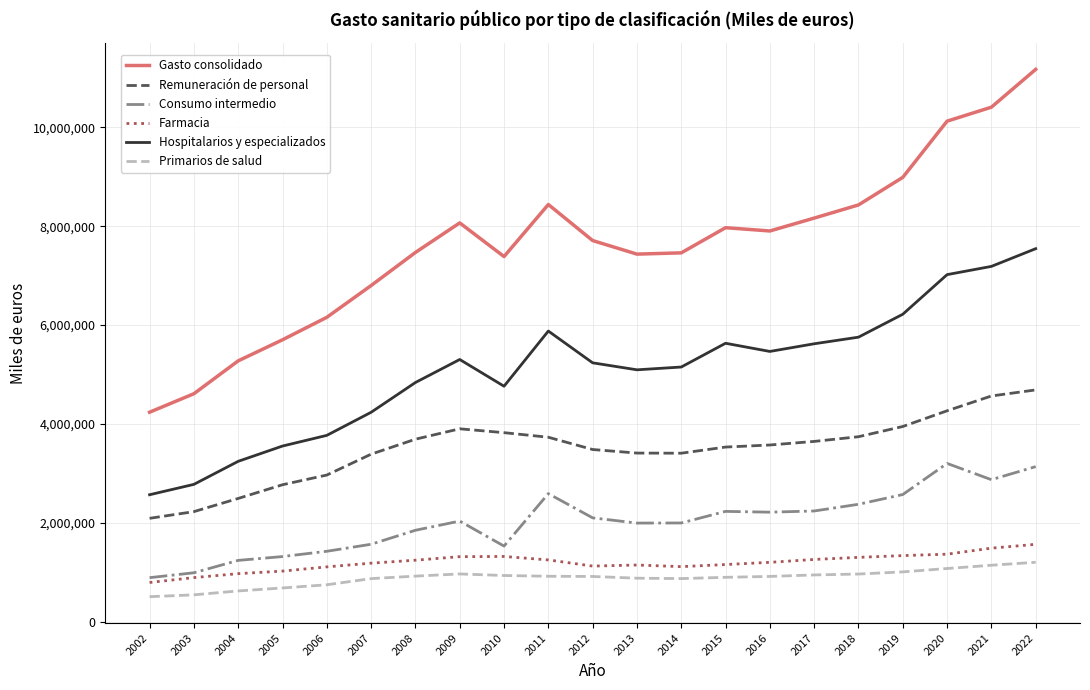

At which label does Hospitalarios y especializados reach its peak?

2022